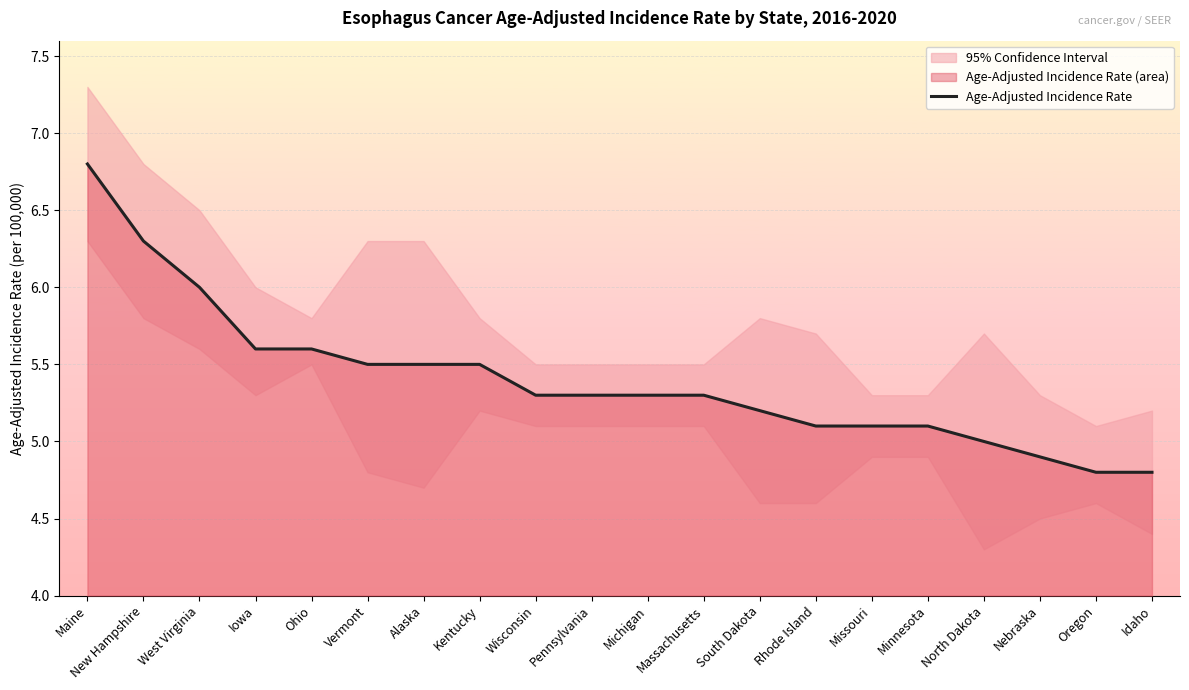

What is the greatest value displayed?

6.8